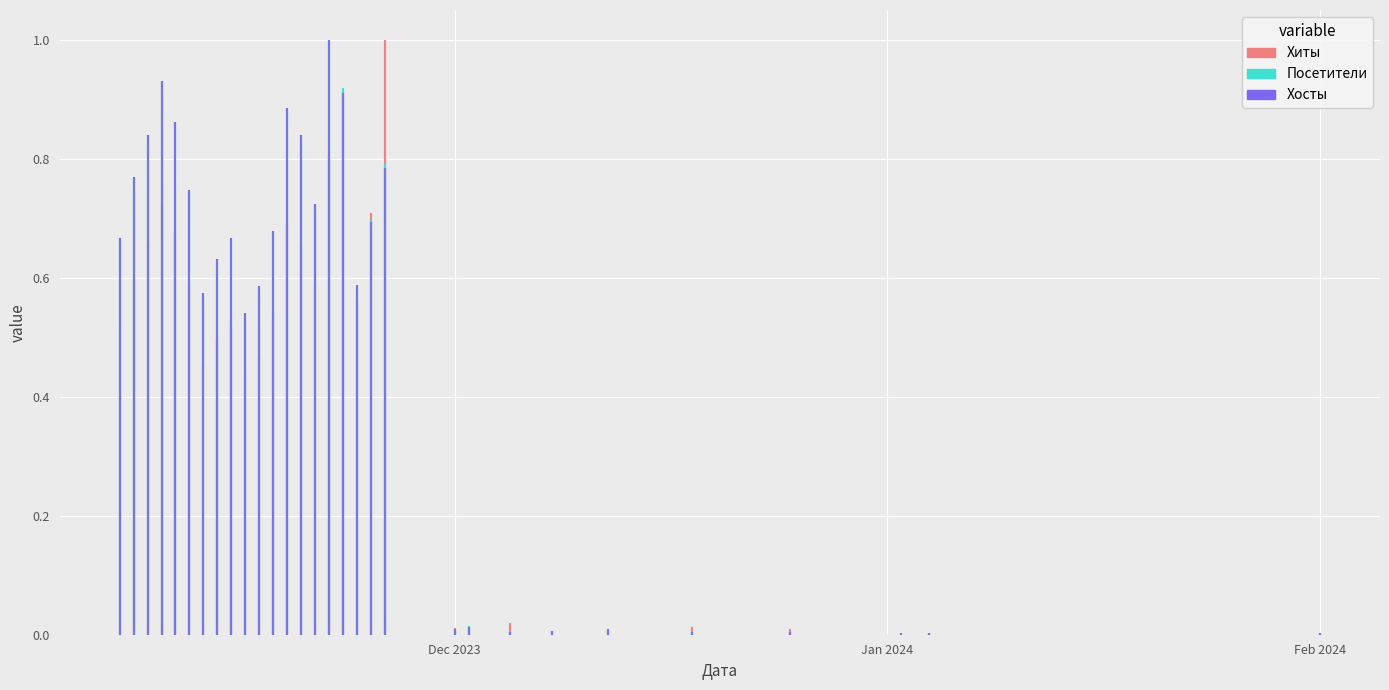

At which category is the sum across all series the highest?

2023-11-22